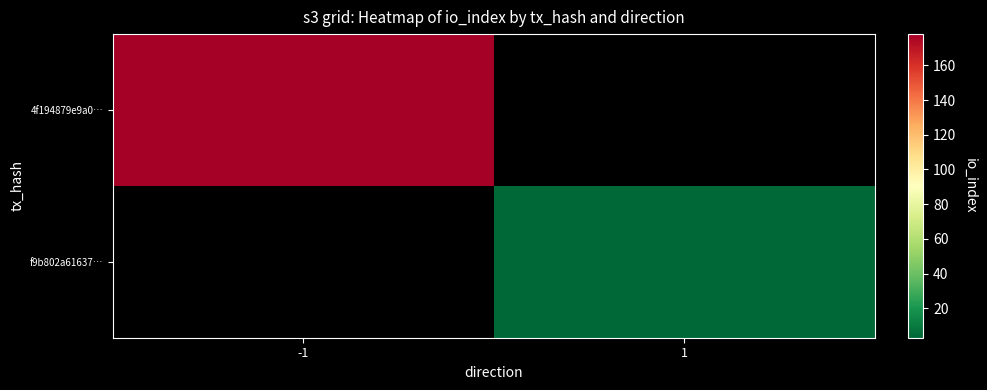

How many series are shown in this chart?

2